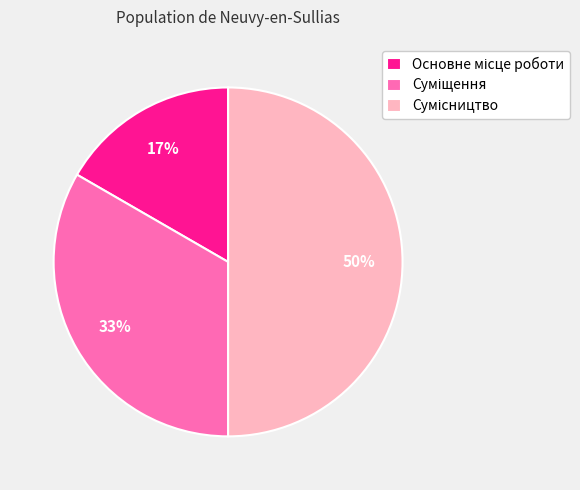

To the nearest percent, what is the difference between the largest and smallest slice percentages?

33%